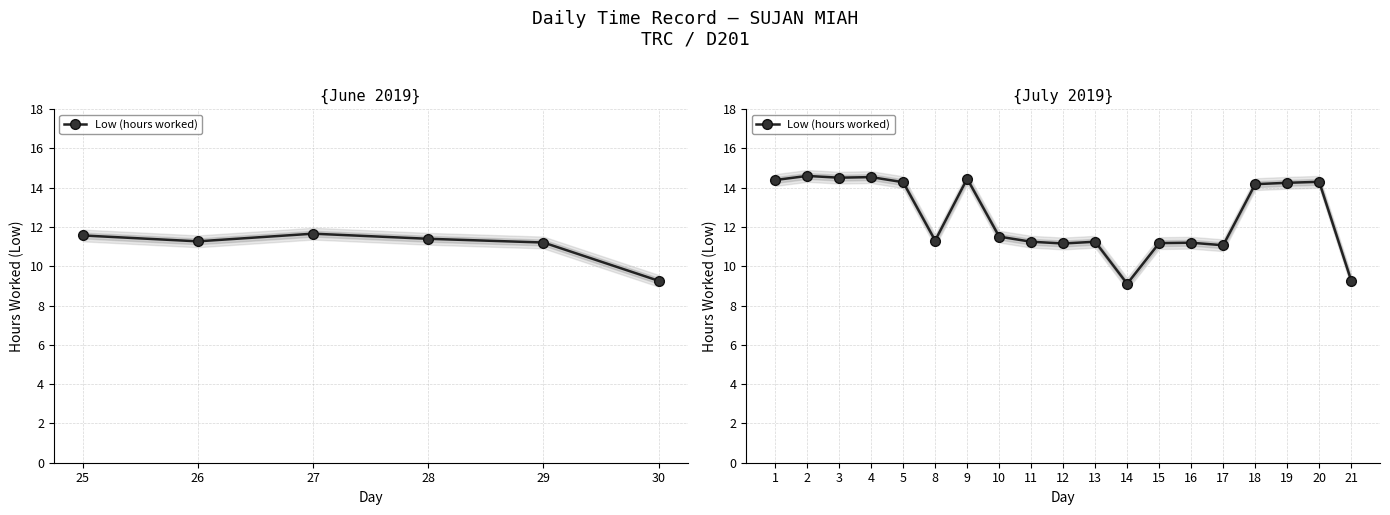

How many interior local peaks (higher than both neighbors) does the data have?

6